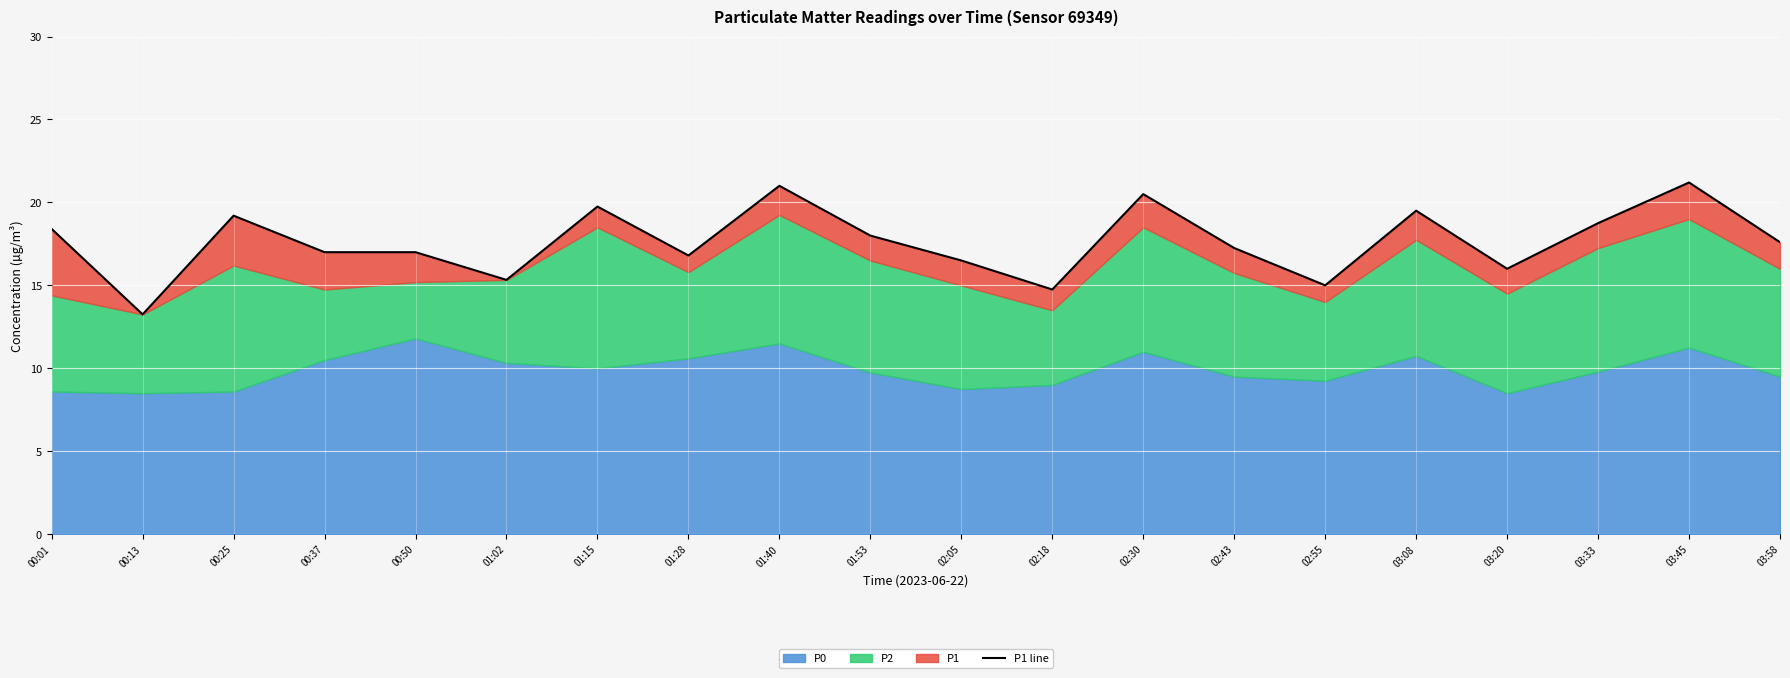

What is the label of the 2nd point from the left?

00:13